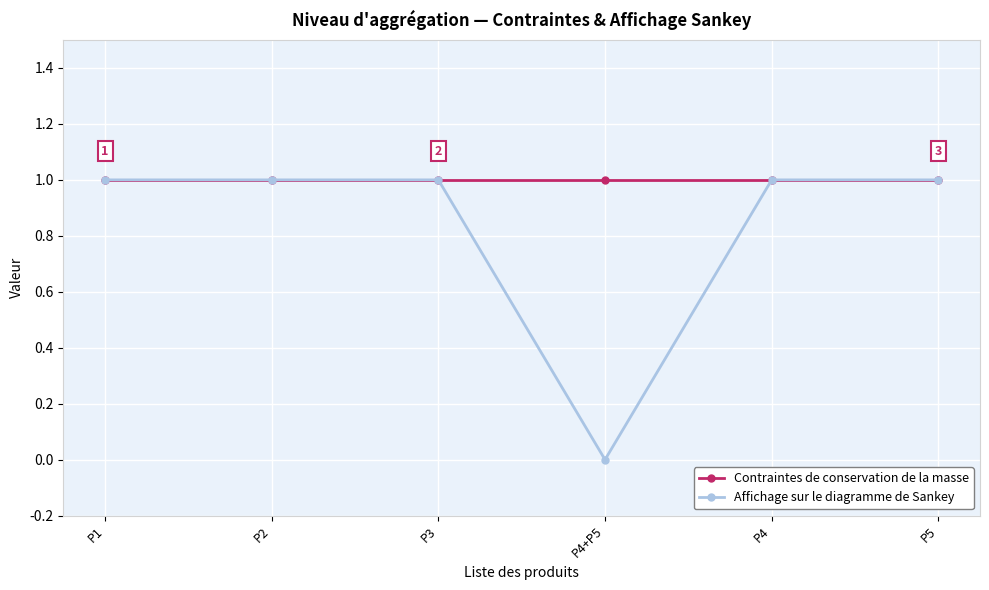

The Contraintes de conservation de la masse series shows 1 at P4. True or false?

True